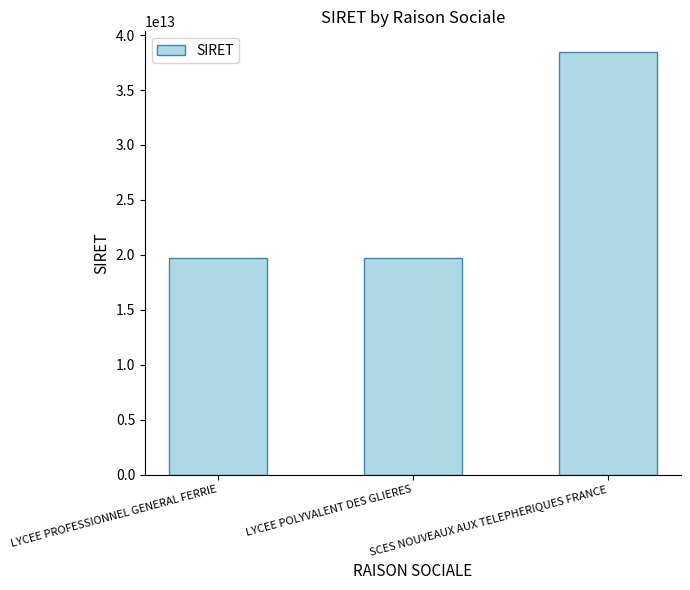

Are the bars horizontal?

No